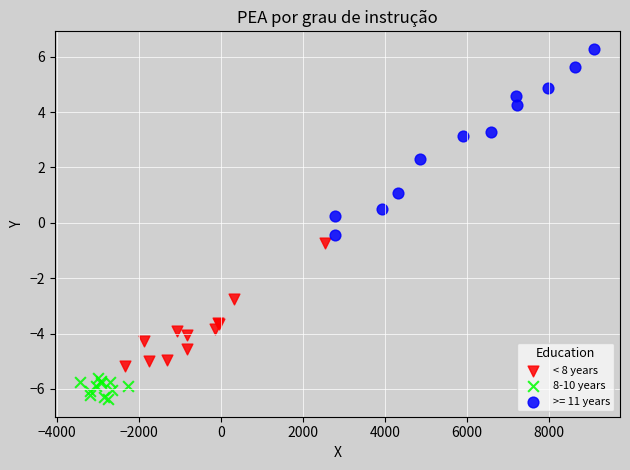

Which series has the widest spread of Y values?

>= 11 years